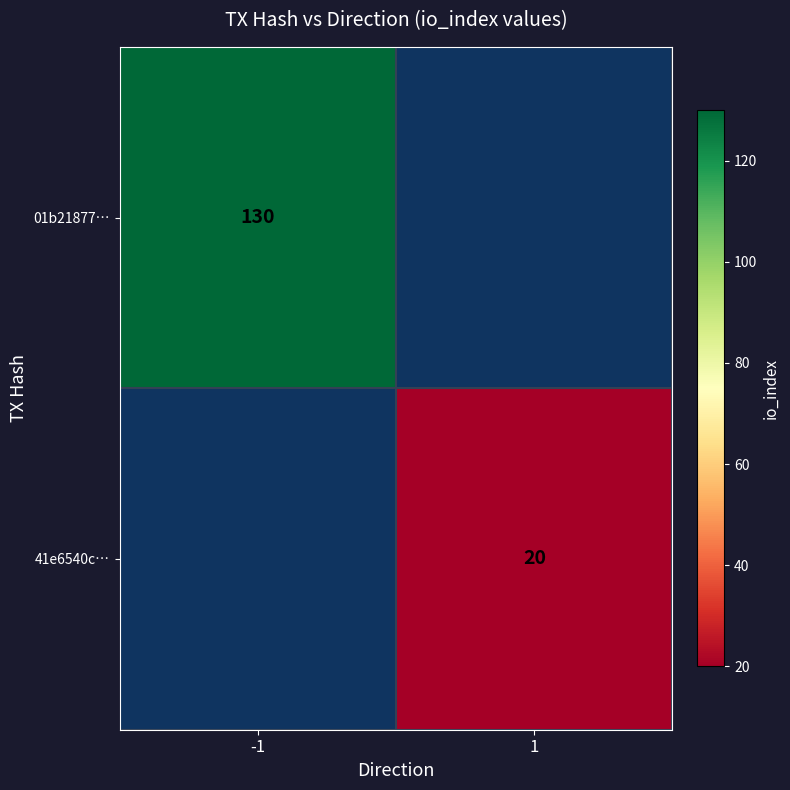

The 41e6540c… series shows 20 at 1. True or false?

True